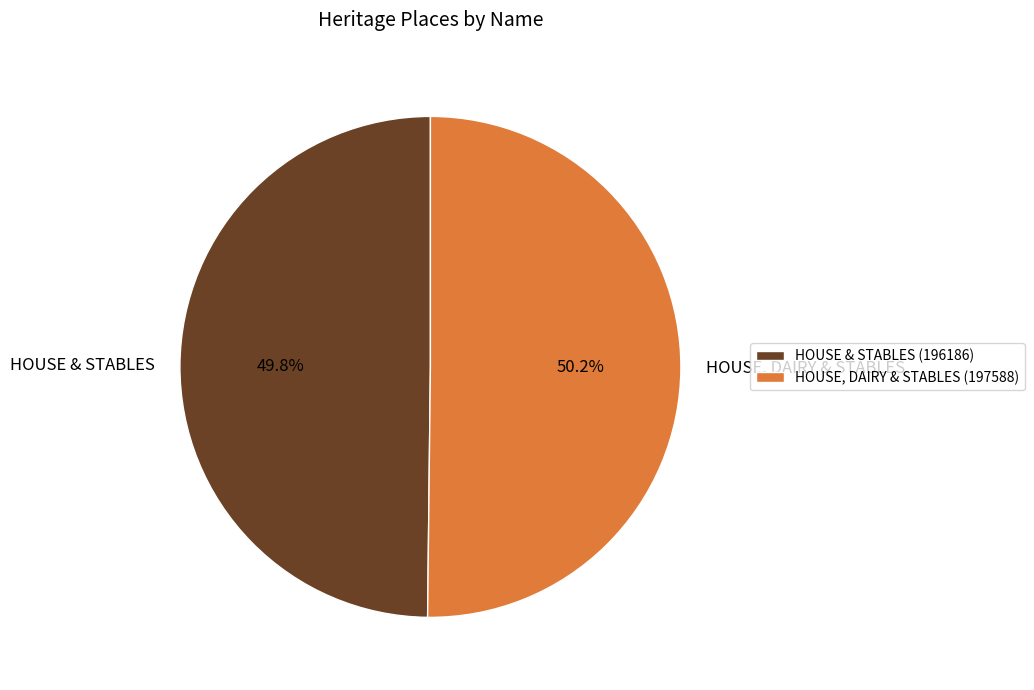

Do HOUSE, DAIRY & STABLES and HOUSE & STABLES together represent more than half of the pie?

Yes